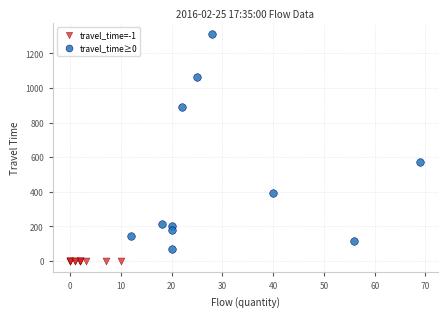

Which series contains the lowest Y value?

travel_time=-1